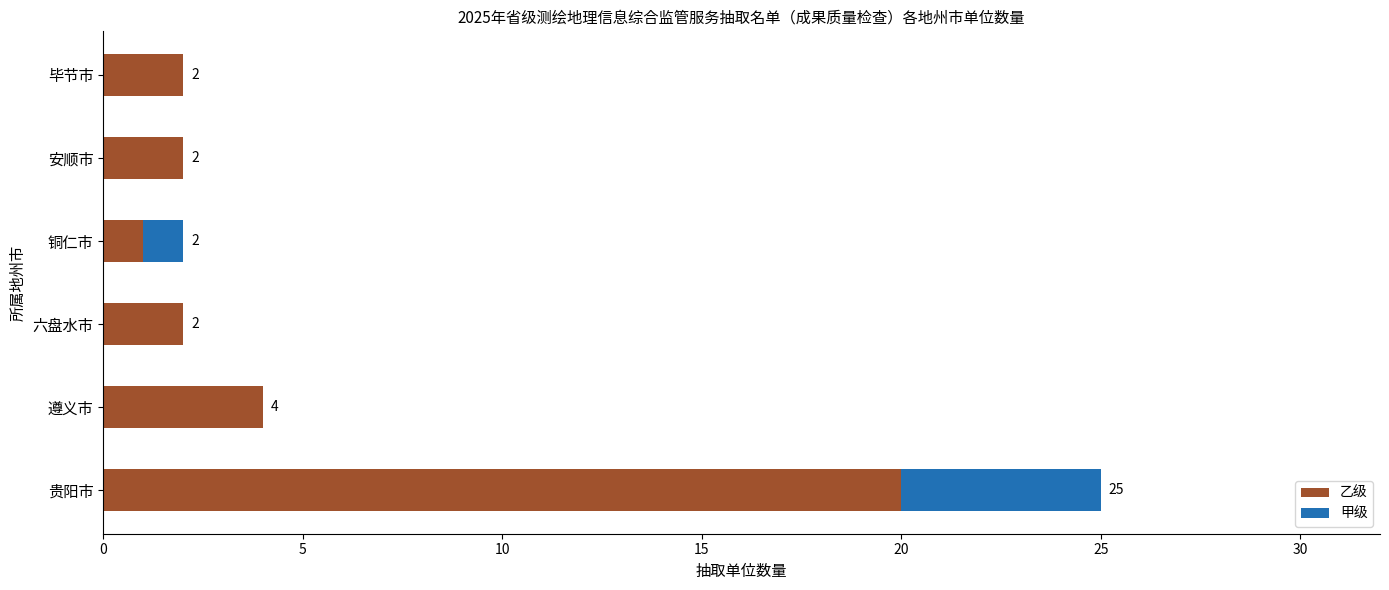

What is the maximum value for 乙级?

20